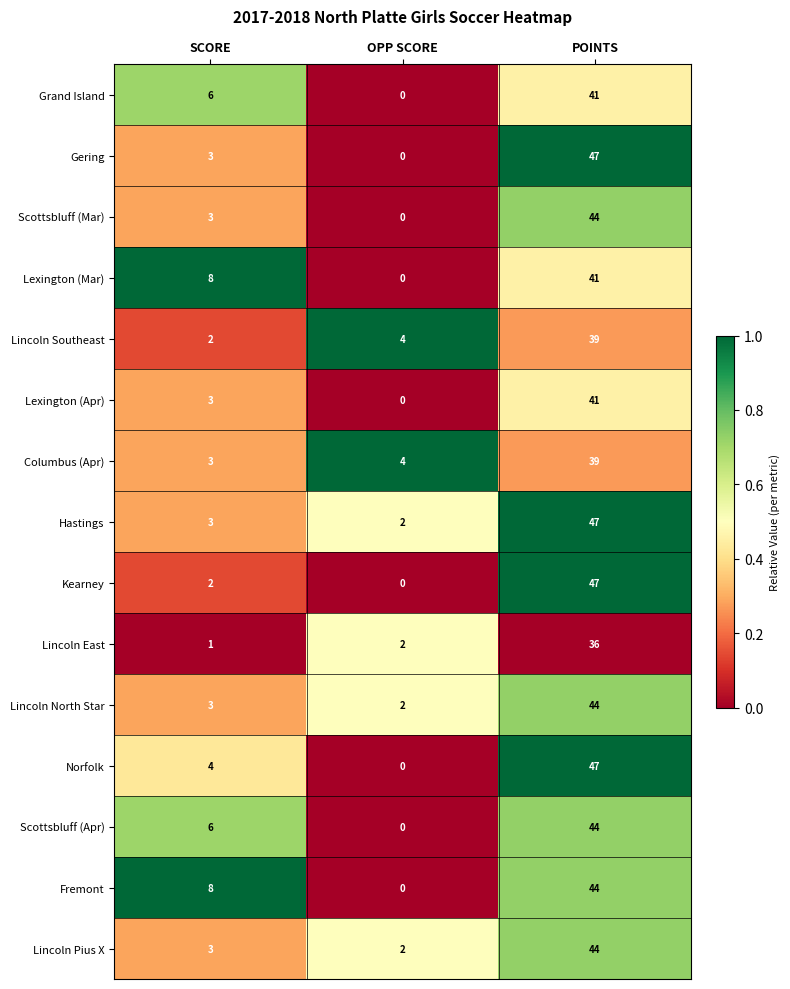

What is the spread (max minus min) of values at SCORE?

7